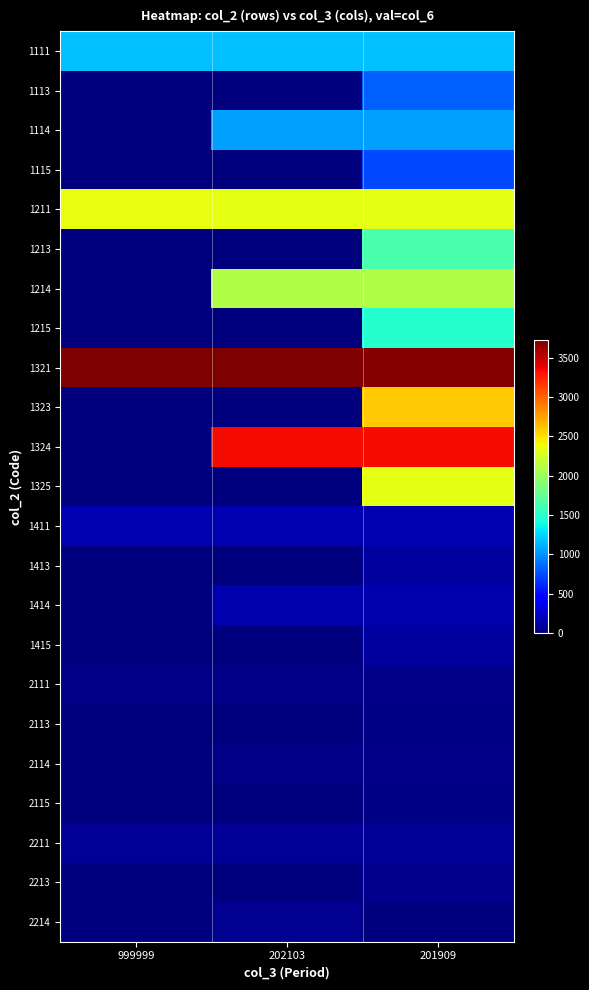

Reading left to right, transcribe all the data shown in this chart.

1111: 999999=1176	202103=1172	201909=1168
1113: 999999=0	202103=0	201909=818
1114: 999999=0	202103=1055	201909=1051
1115: 999999=0	202103=0	201909=736
1211: 999999=2349	202103=2342	201909=2335
1213: 999999=0	202103=0	201909=1635
1214: 999999=0	202103=2108	201909=2102
1215: 999999=0	202103=0	201909=1472
1321: 999999=3727	202103=3715	201909=3704
1323: 999999=0	202103=0	201909=2593
1324: 999999=0	202103=3344	201909=3334
1325: 999999=0	202103=0	201909=2334
1411: 999999=167	202103=166	201909=165
1413: 999999=0	202103=0	201909=116
1414: 999999=0	202103=149	201909=149
1415: 999999=0	202103=0	201909=104
2111: 999999=39	202103=39	201909=38
2113: 999999=0	202103=0	201909=27
2114: 999999=0	202103=35	201909=34
2115: 999999=0	202103=0	201909=24
2211: 999999=77	202103=77	201909=77
2213: 999999=0	202103=0	201909=54
2214: 999999=0	202103=69	201909=0